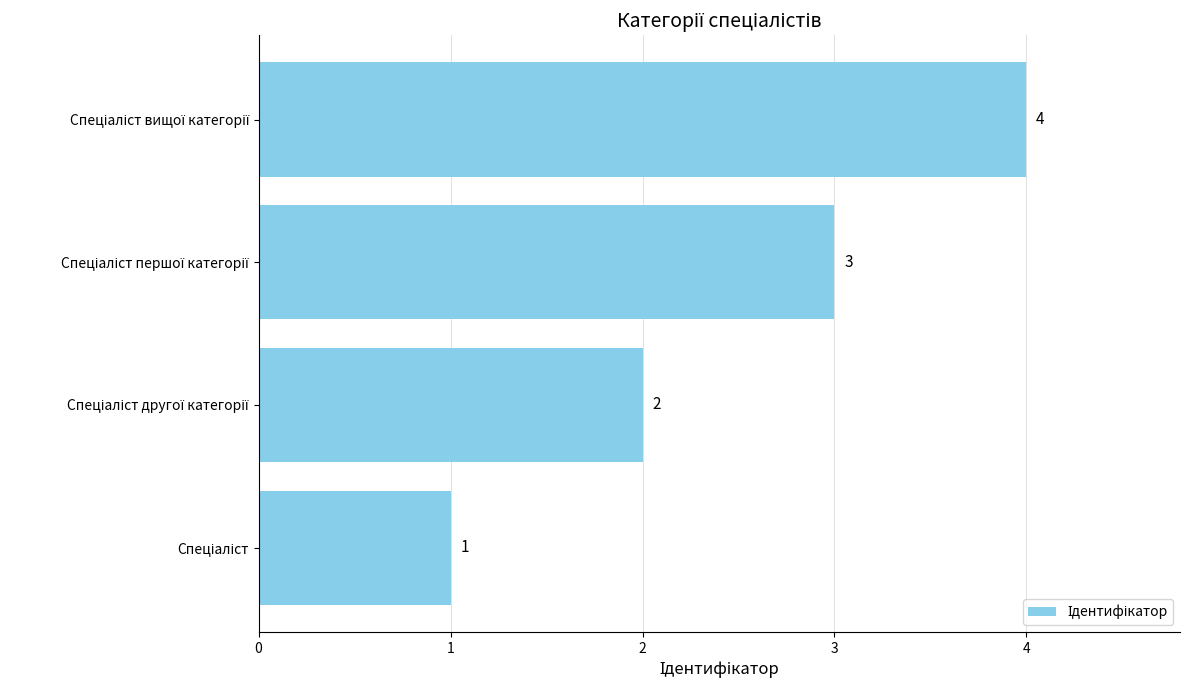

What is the maximum value shown in the chart?

4